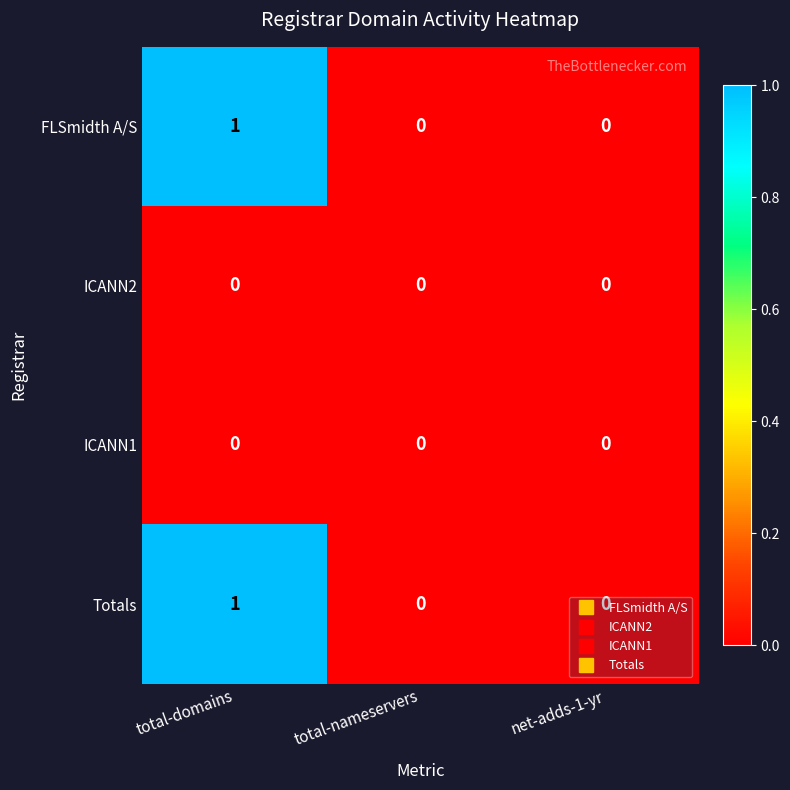

True or false: ICANN1 has a value of 0 at total-nameservers.

True